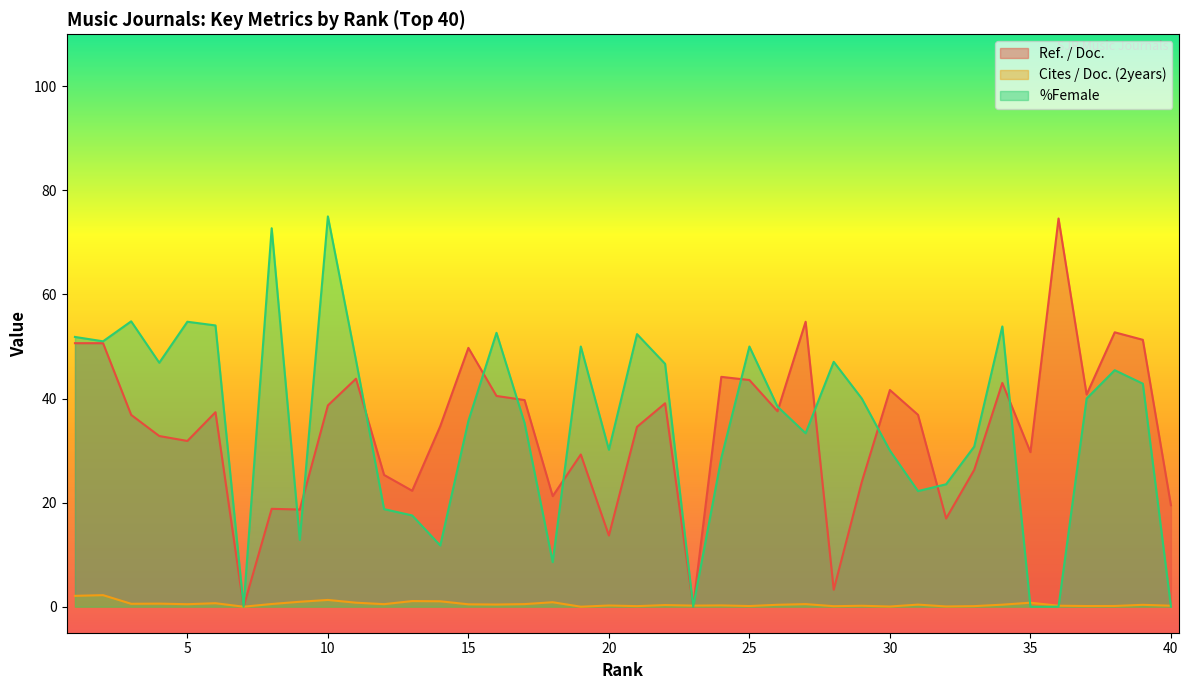

Is it true that Ref. / Doc. equals 66.3 at 6?

False